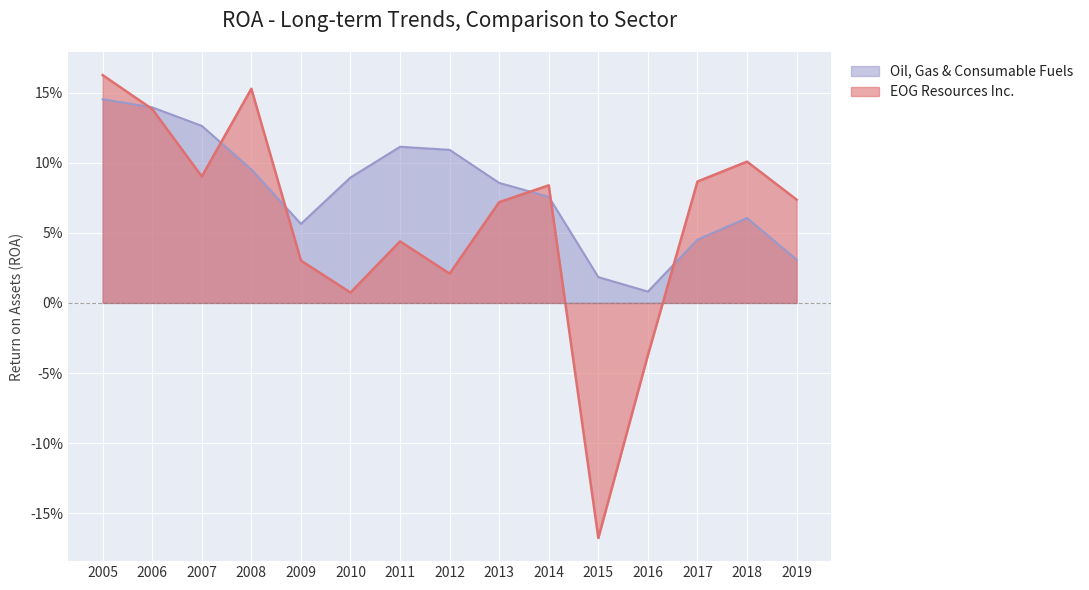

How many interior local peaks does the EOG Resources Inc. series have?

4